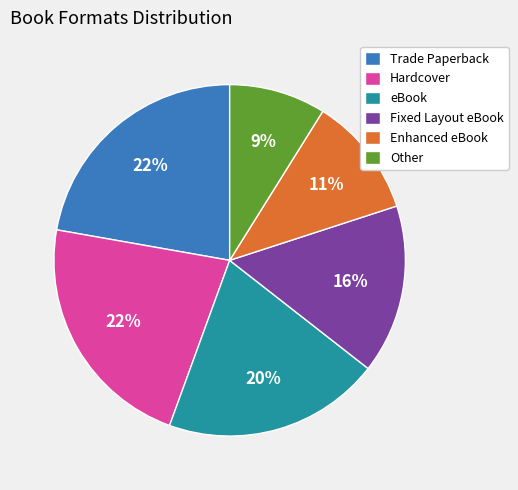

What percentage is the Other slice, to the nearest percent?

9%